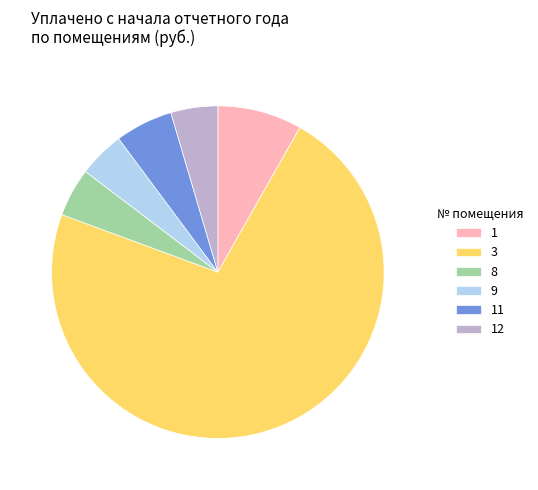

Is it true that 11 is 6% of the pie?

True